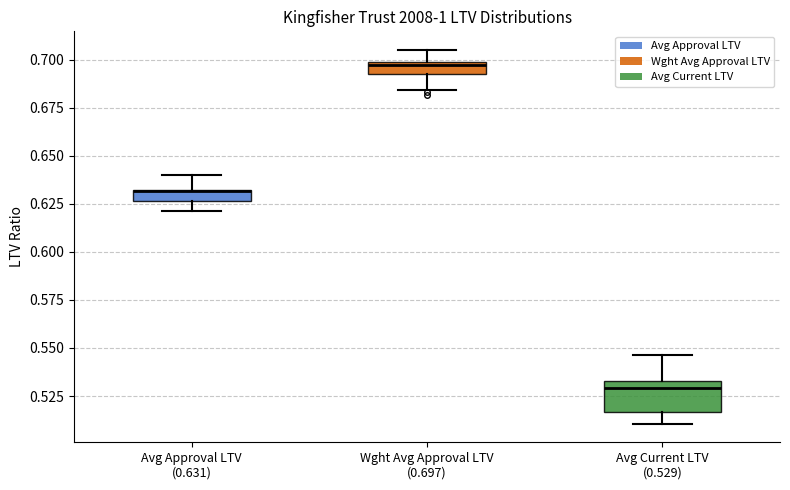

Which box's median line is the highest?

Wght Avg Approval LTV (0.697)